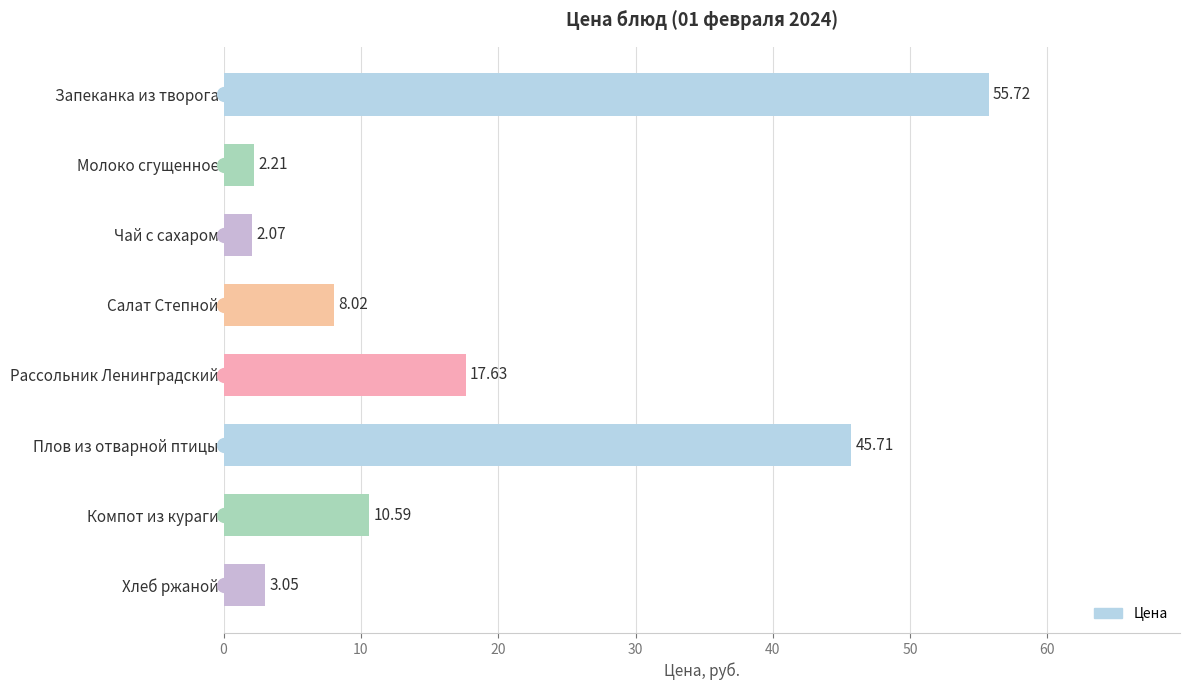

What is the label of the 1st bar from the top?

Запеканка из творога